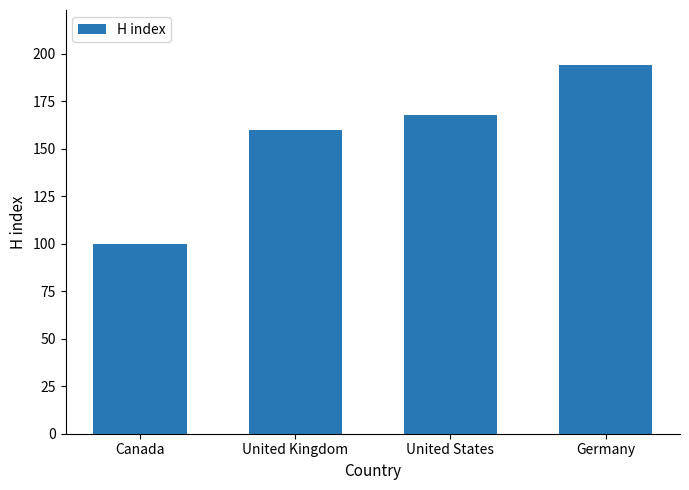

What is the label of the 2nd bar from the right?

United States